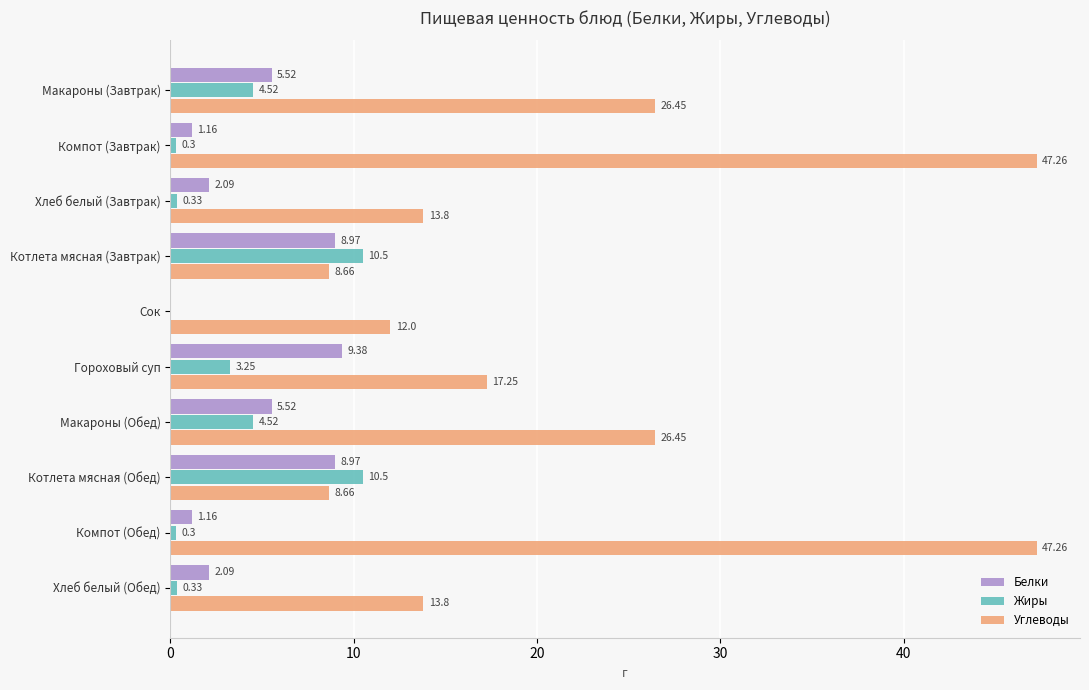

What is the greatest value displayed?

47.3